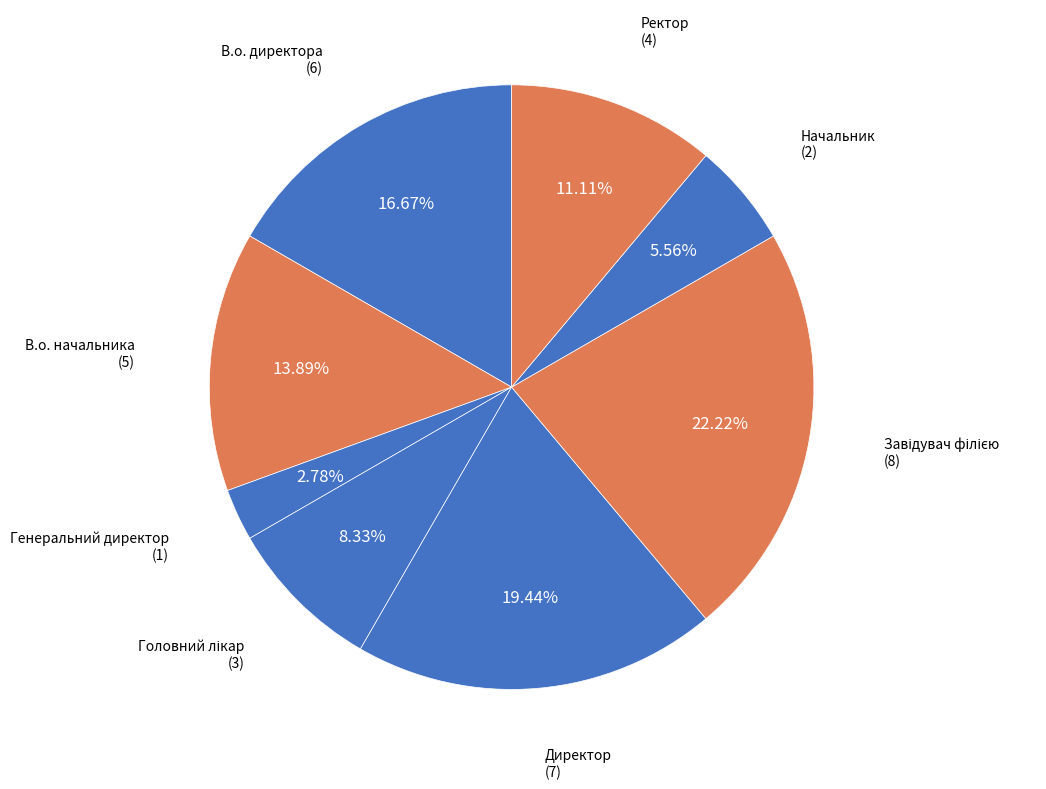

Is В.о. директора the majority of the pie?

No